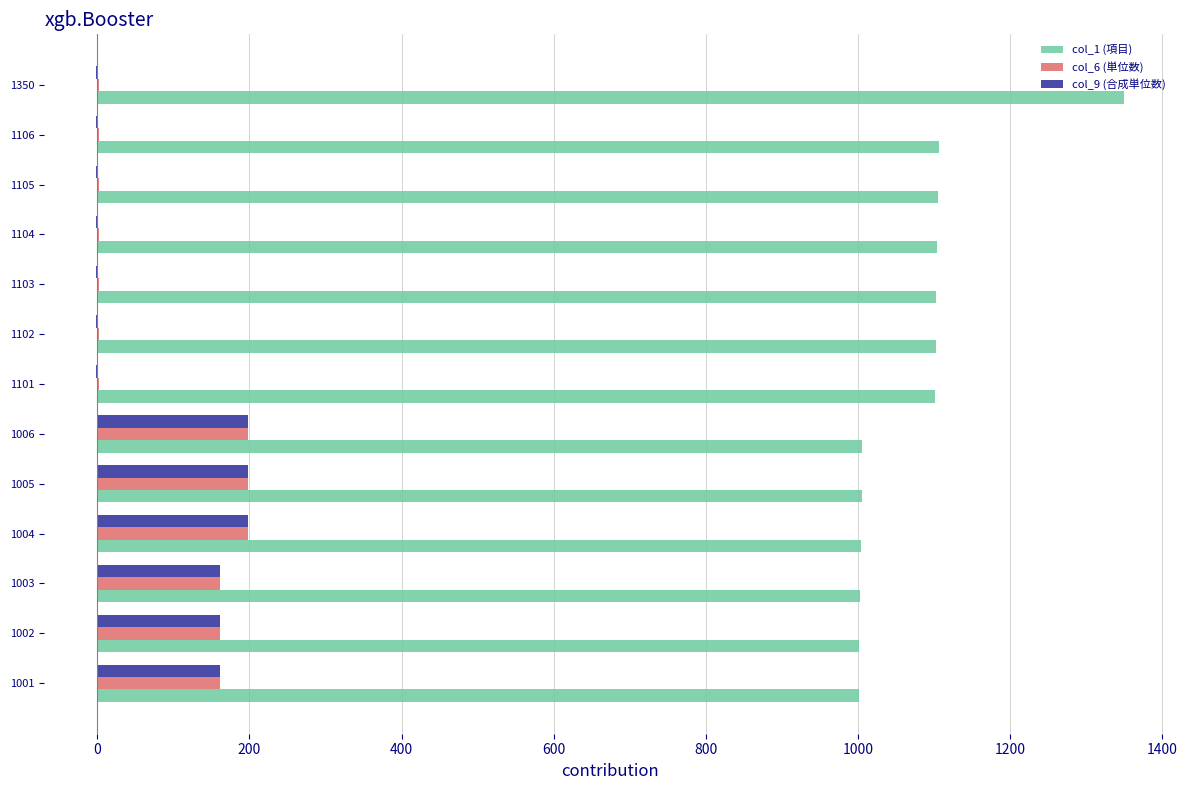

At which category does the chart reach its peak across all series?

1350